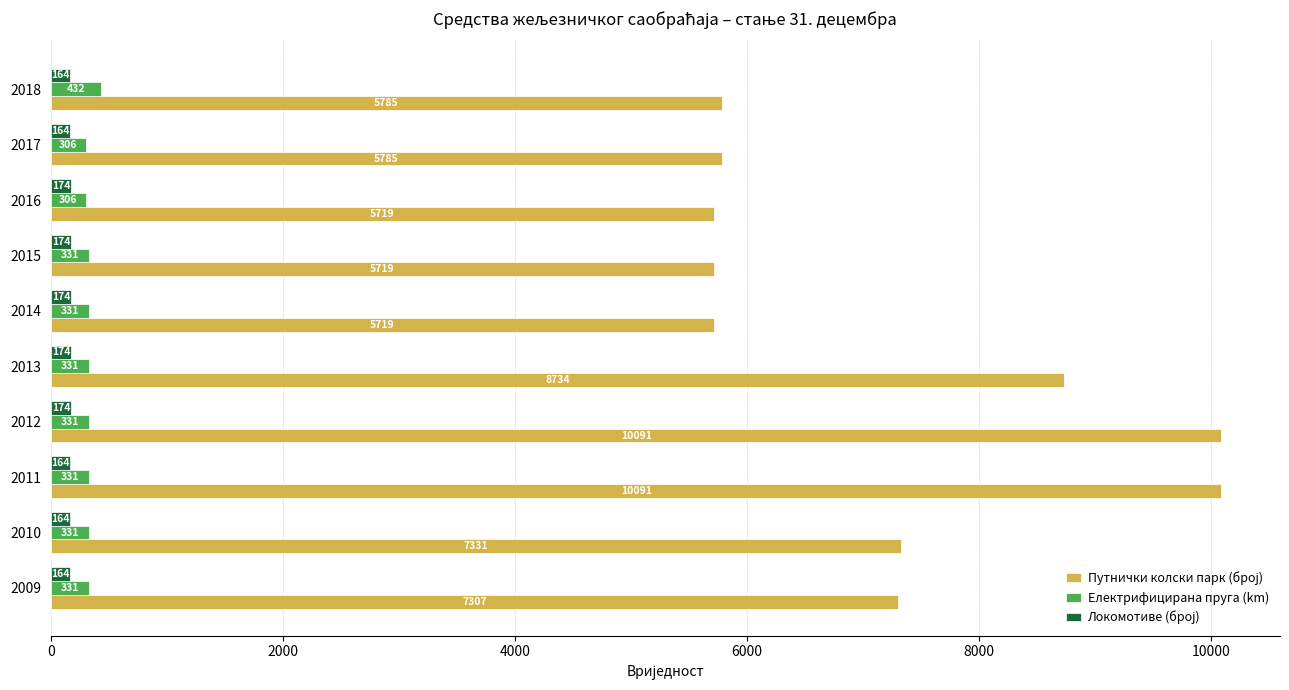

At which category is the sum across all series the highest?

2012